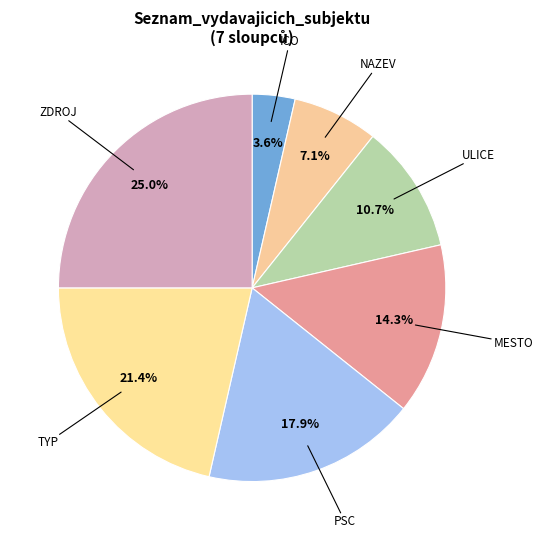

Which slice is the largest?

ZDROJ